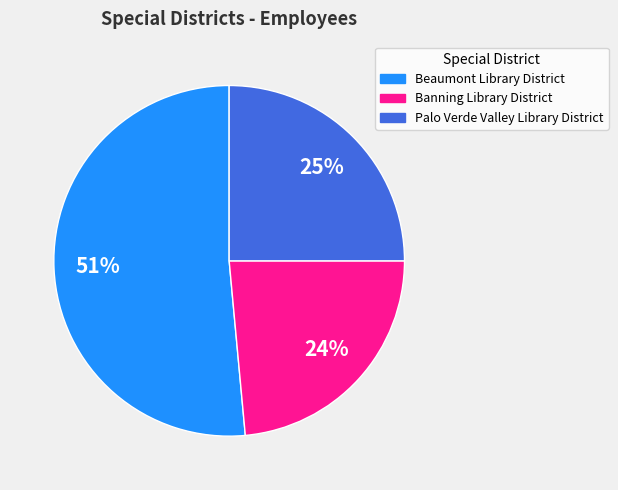

To the nearest percent, what portion does Banning Library District represent?

24%